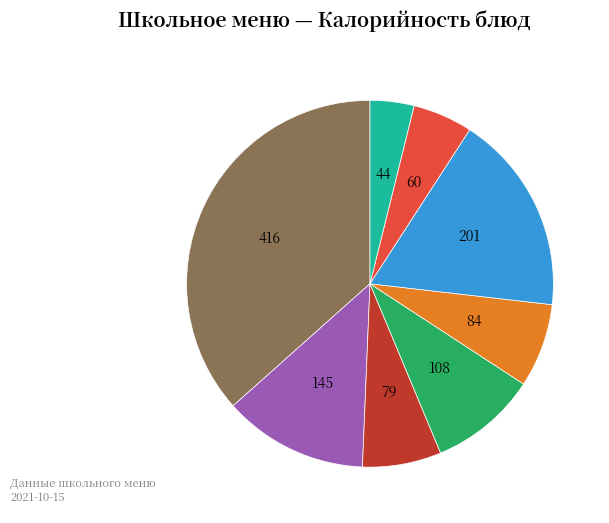

Does any single category account for the majority?

No